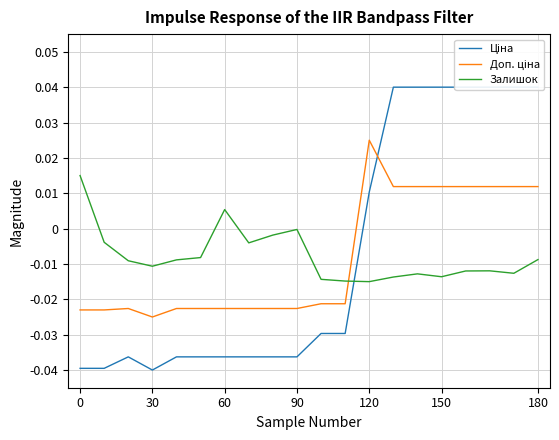

How many interior local valleys does the Залишок series have?

5